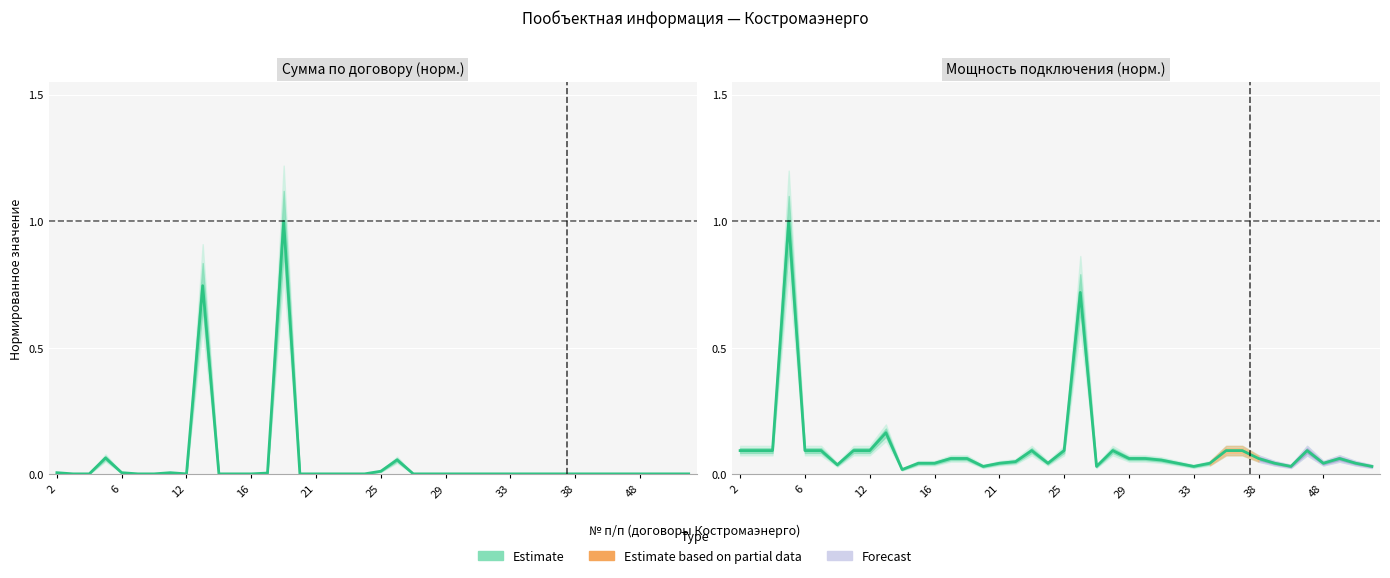

Count the number of categories in the chart.

40